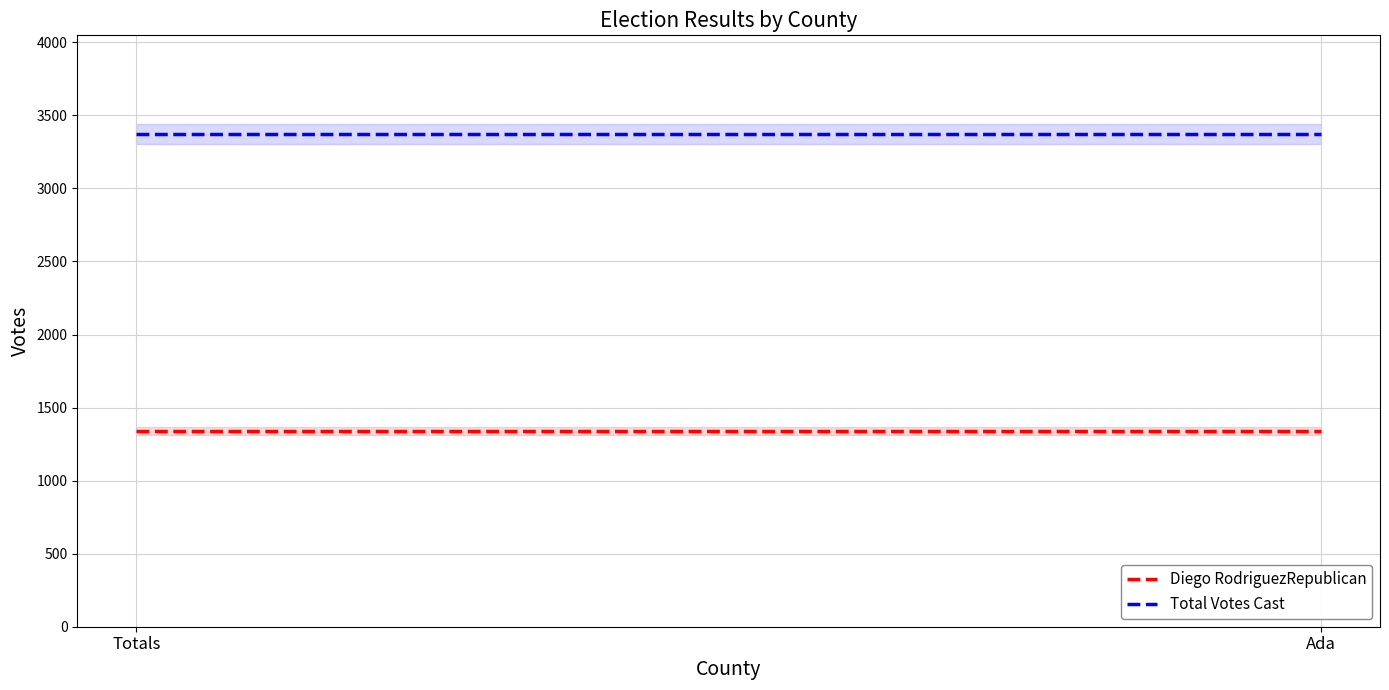

At which label is Total Votes Cast closest to 3373?

Totals